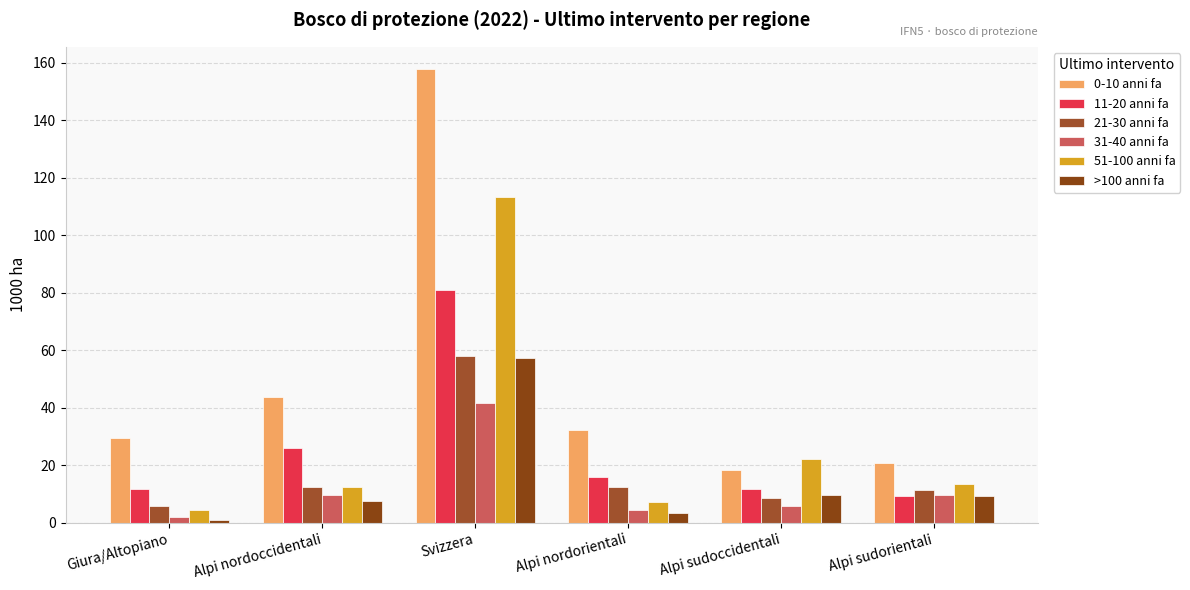

What is the label of the 1st bar from the left?

Giura/Altopiano